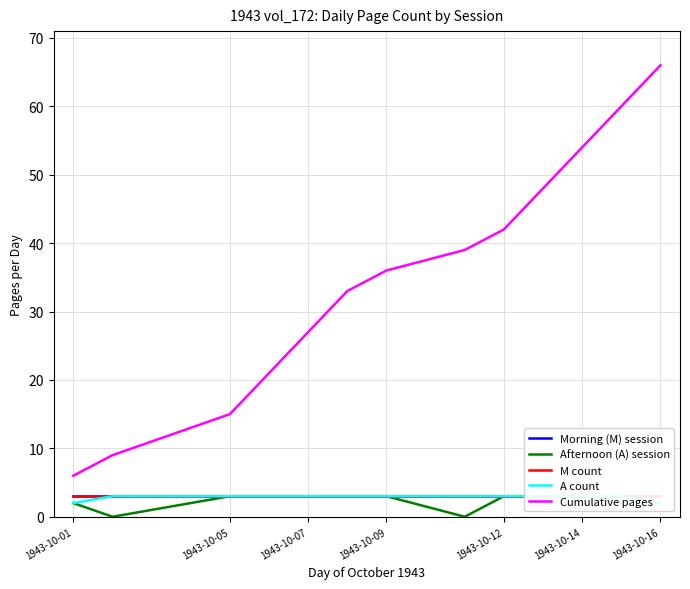

Which category has the highest value in the Cumulative pages series?

1943-10-16